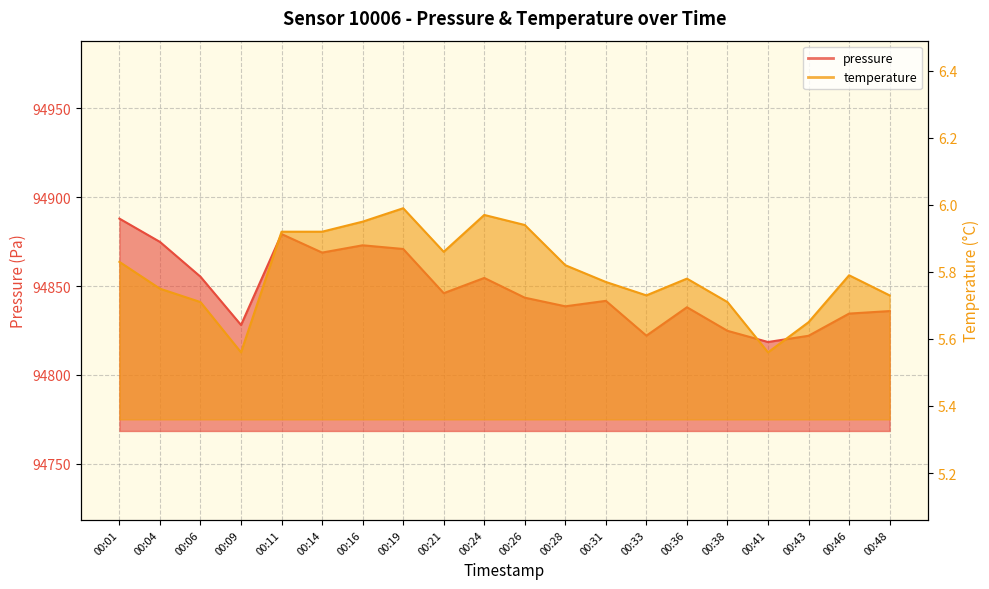

At which category is the sum across all series the highest?

00:01